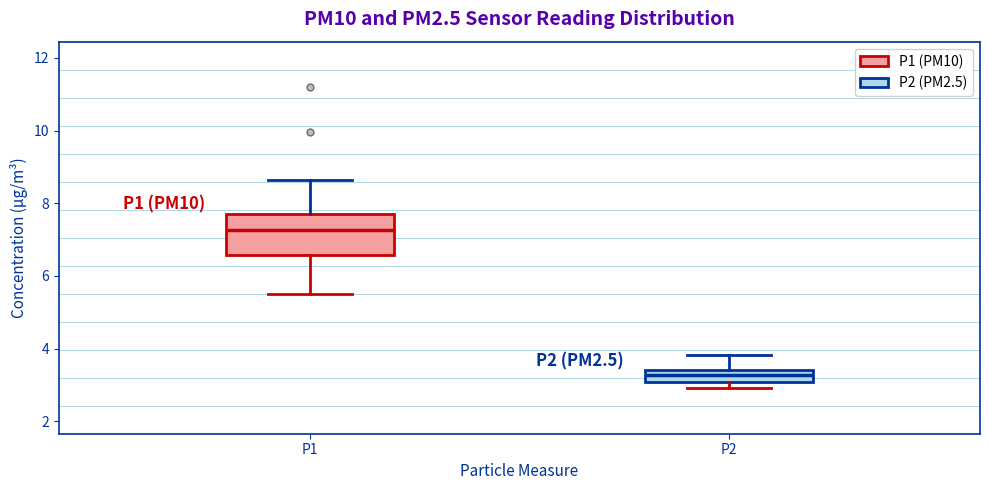

Which box has the lowest median line?

P2